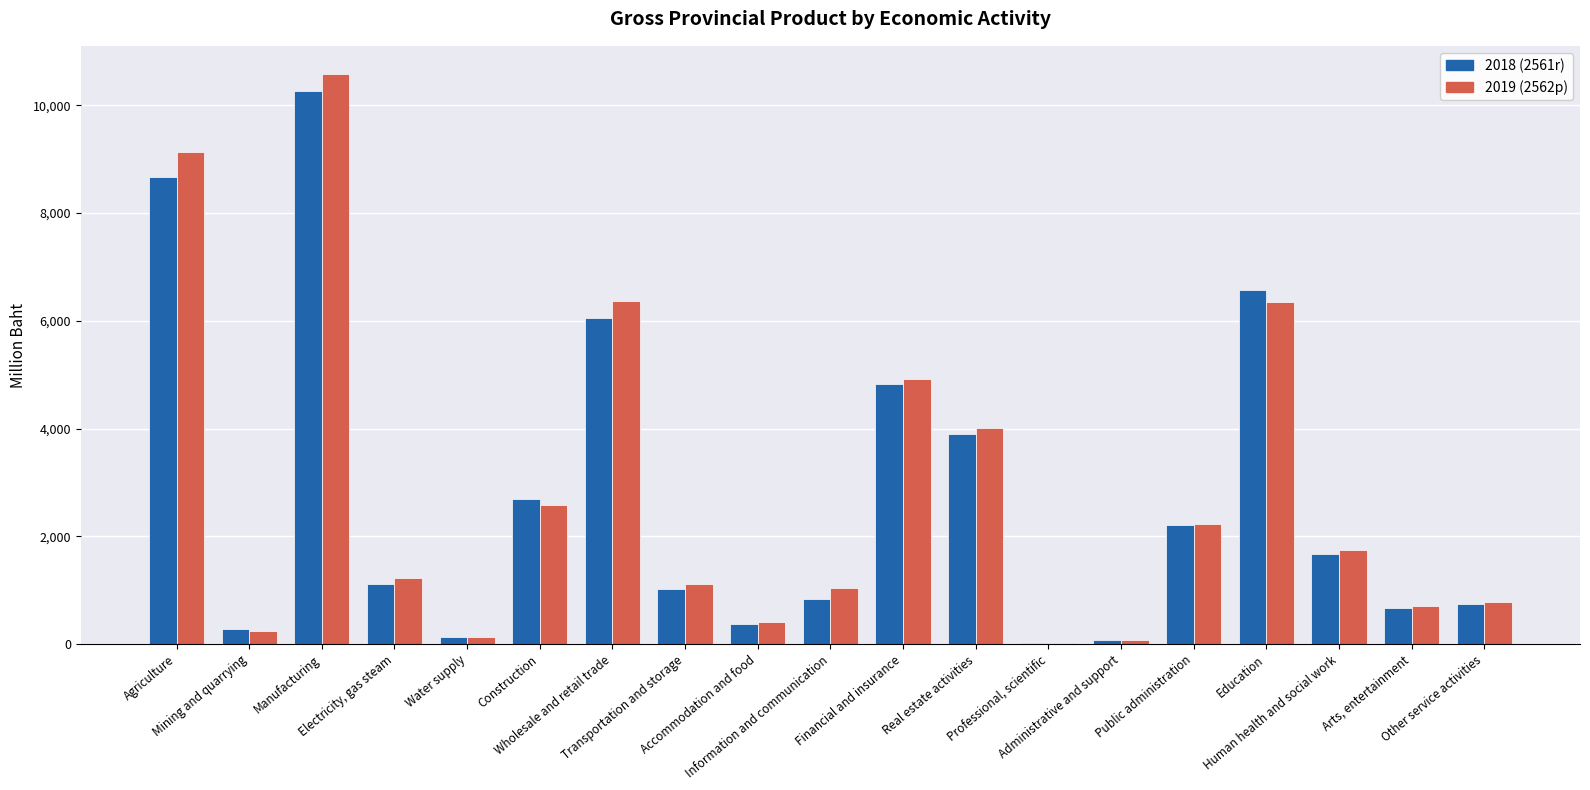

At which label is 2018 (2561r) closest to 5145?

Financial and insurance